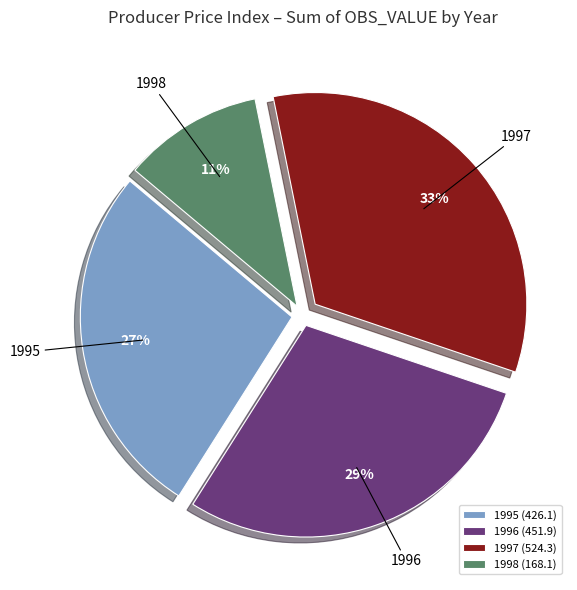

Is it true that 1995 is 27% of the pie?

True